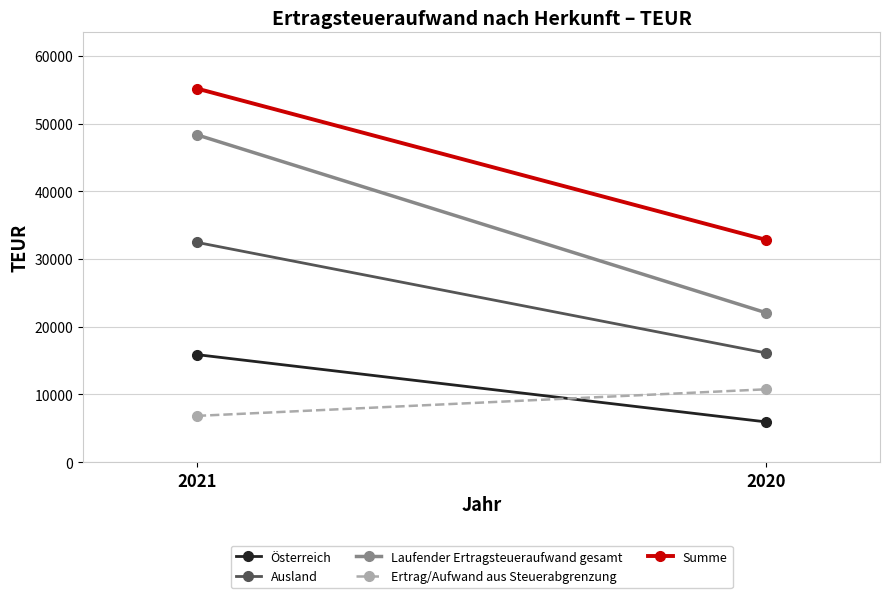

What is the value of the Laufender Ertragsteueraufwand gesamt point at the 2nd from the left?

22077